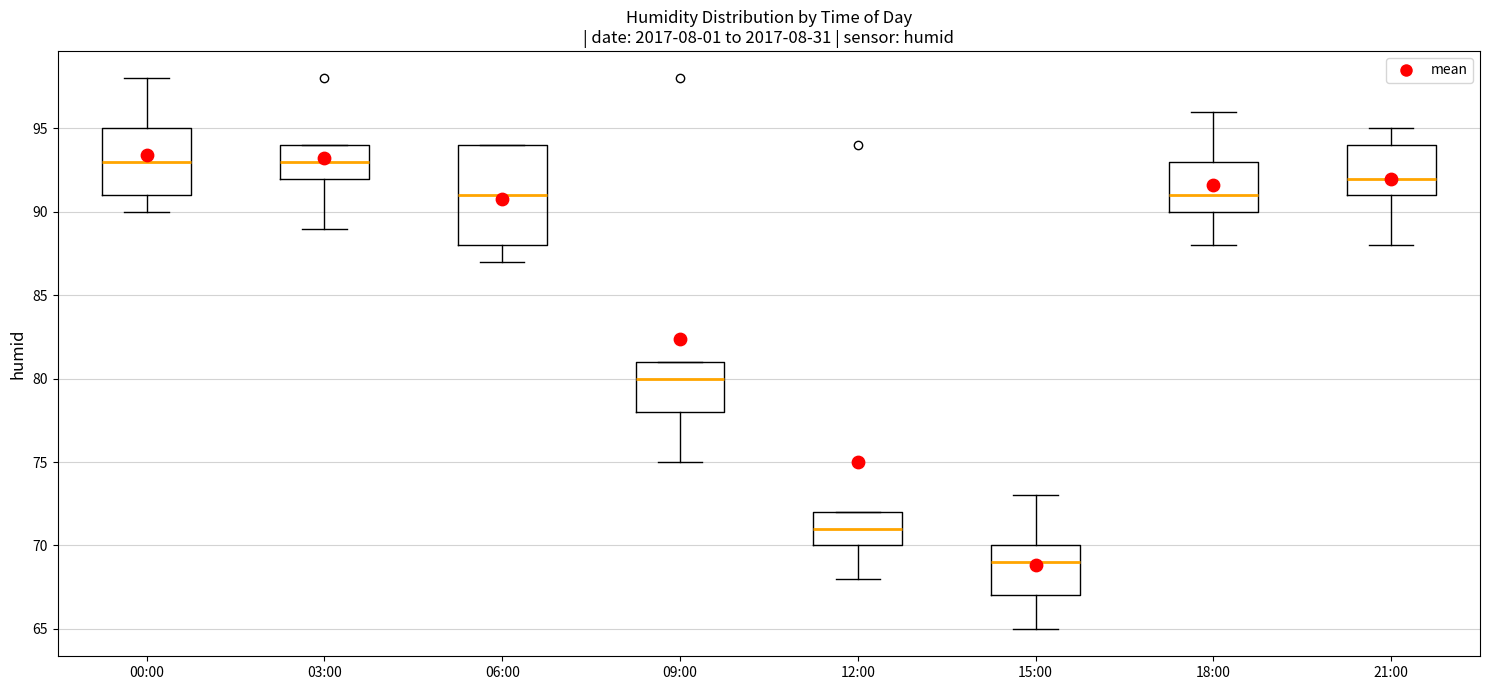

Which box is the tallest, from its lower edge to its upper edge?

06:00